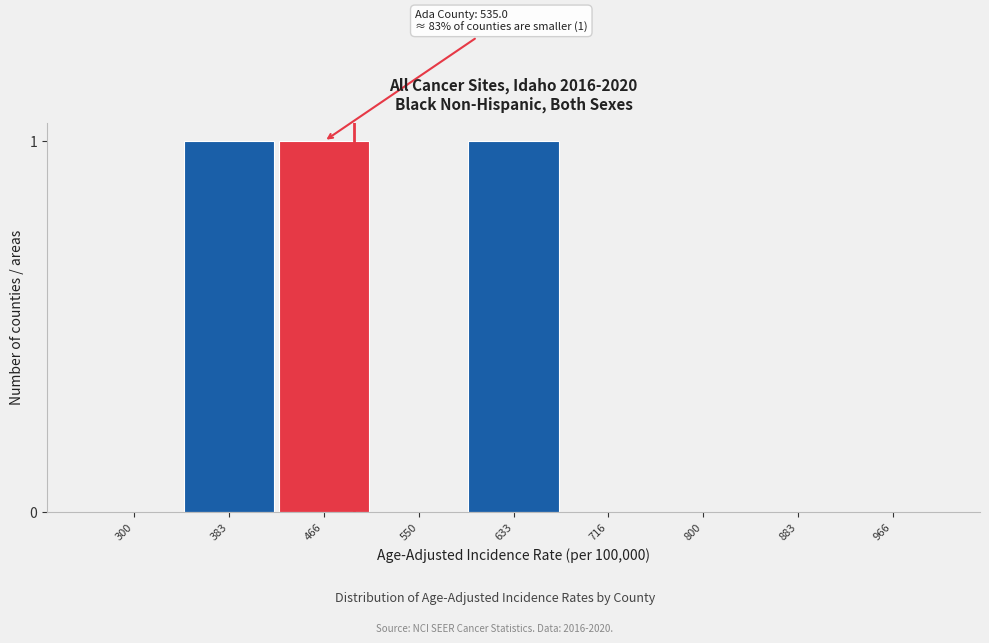

Reading left to right, what are all the values shown in this chart?

300=0	383=1	466=1	550=0	633=1	716=0	800=0	883=0	966=0